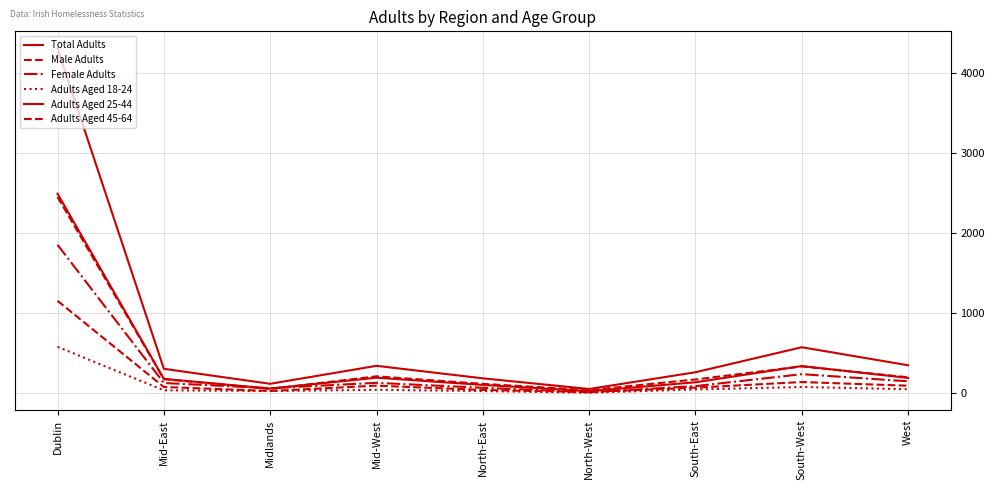

Reading right to left, transcribe all the data shown in this chart.

Total Adults: West=350	South-West=575	South-East=263	North-West=54	North-East=187	Mid-West=343	Midlands=119	Mid-East=306	Dublin=4300
Male Adults: West=200	South-West=336	South-East=173	North-West=40	North-East=118	Mid-West=212	Midlands=55	Mid-East=177	Dublin=2448
Female Adults: West=150	South-West=239	South-East=90	North-West=14	North-East=69	Mid-West=131	Midlands=64	Mid-East=129	Dublin=1852
Adults Aged 18-24: West=51	South-West=79	South-East=48	North-West=8	North-East=28	Mid-West=44	Midlands=29	Mid-East=38	Dublin=580
Adults Aged 25-44: West=192	South-West=340	South-East=138	North-West=27	North-East=105	Mid-West=195	Midlands=59	Mid-East=180	Dublin=2490
Adults Aged 45-64: West=95	South-West=141	South-East=71	North-West=16	North-East=42	Mid-West=96	Midlands=29	Mid-East=79	Dublin=1154